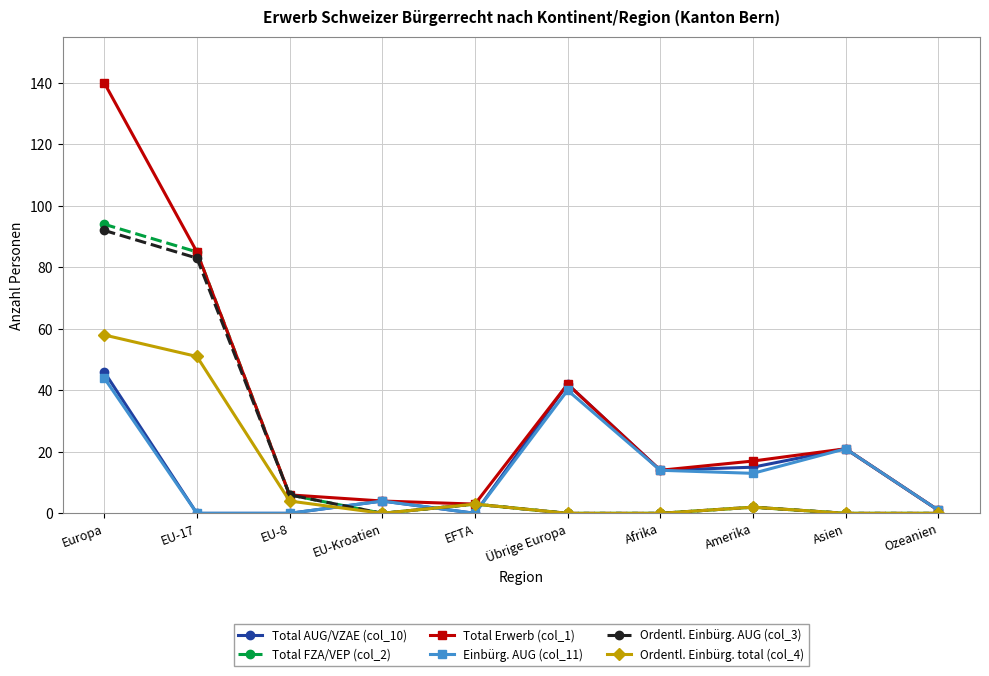

How many lines are shown in the chart?

6